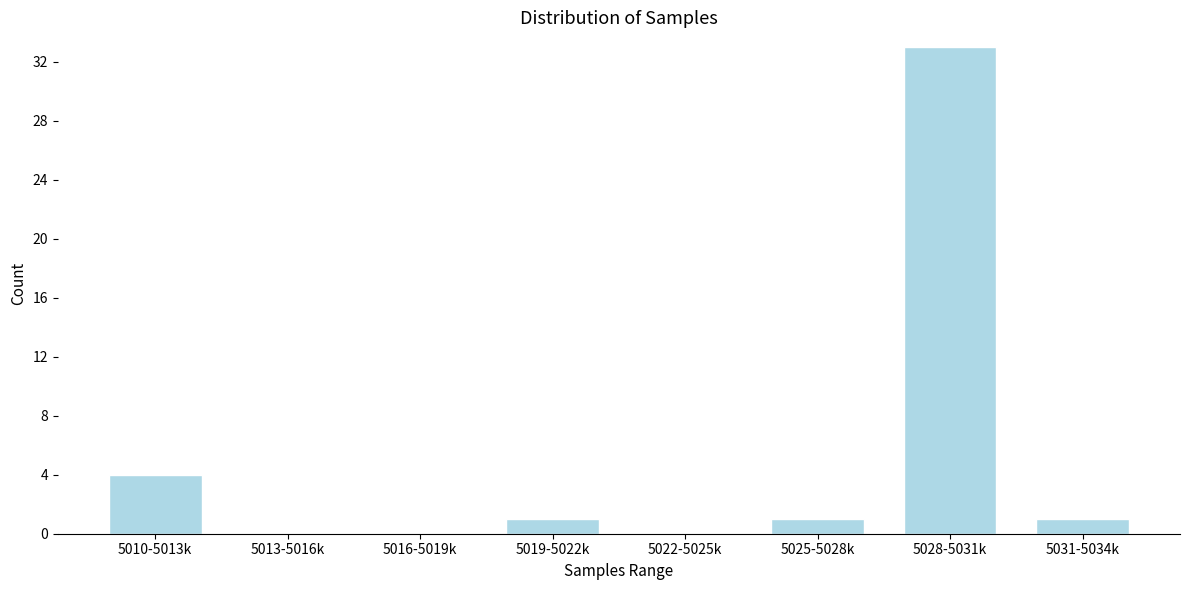

Reading right to left, list all the values displayed in this chart.

5031-5034k=1	5028-5031k=33	5025-5028k=1	5022-5025k=0	5019-5022k=1	5016-5019k=0	5013-5016k=0	5010-5013k=4